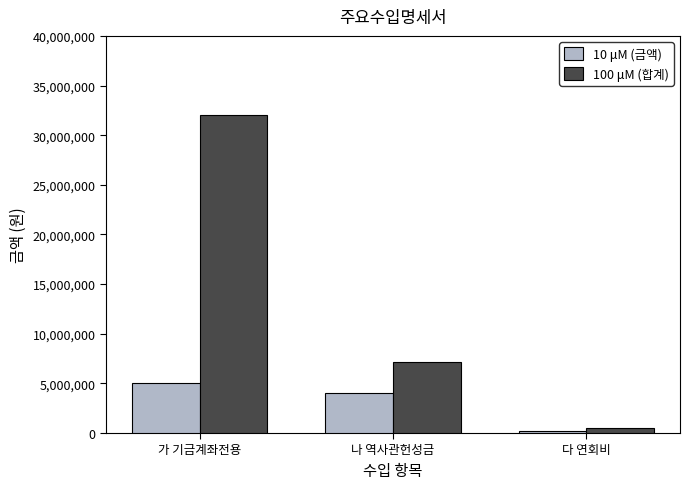

Does the chart contain stacked bars?

No